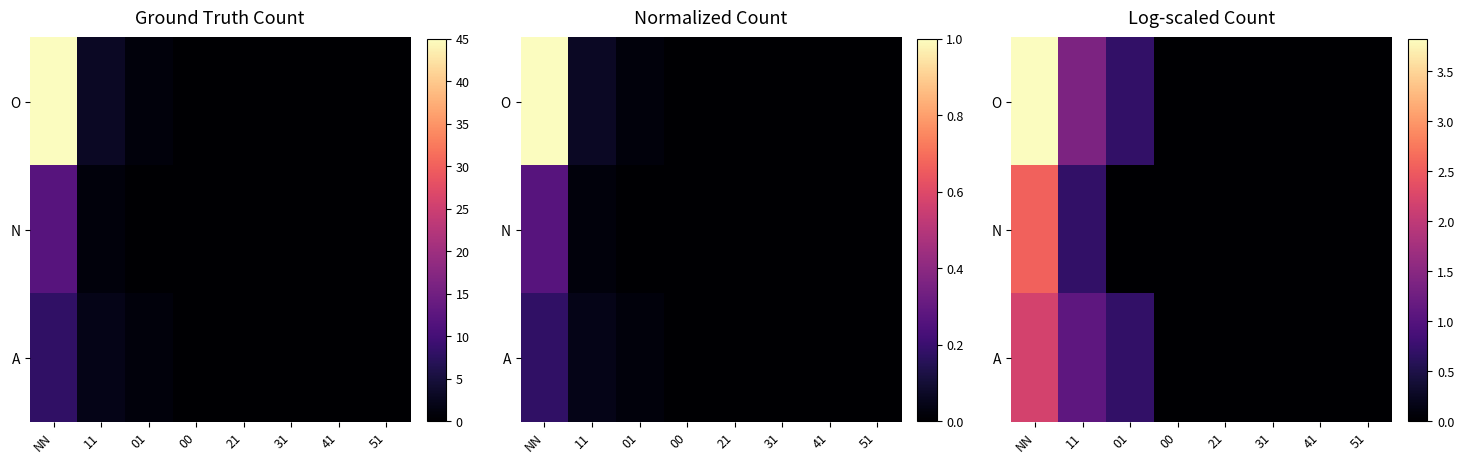

At how many categories does at least one series exceed 1?

2